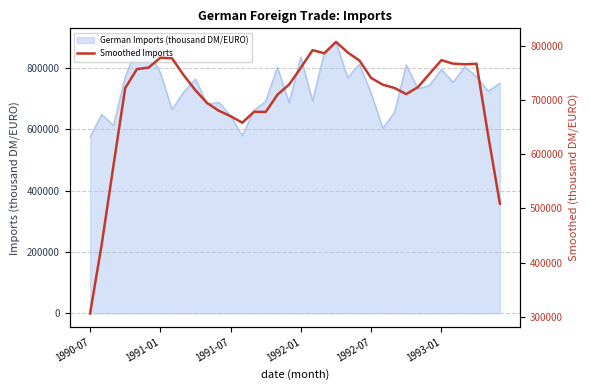

True or false: the data has more than 1 interior local peaks.

True